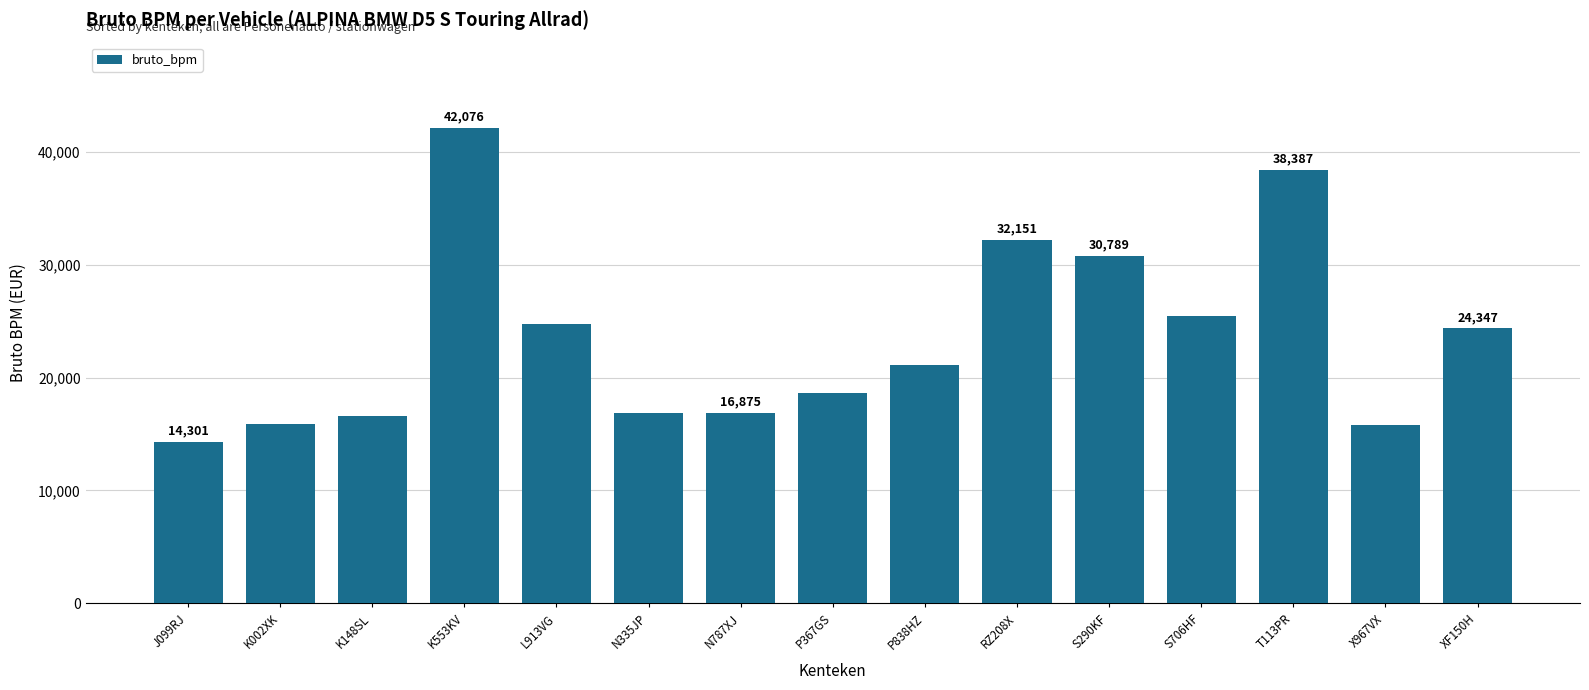

What is the smallest value displayed?

14301